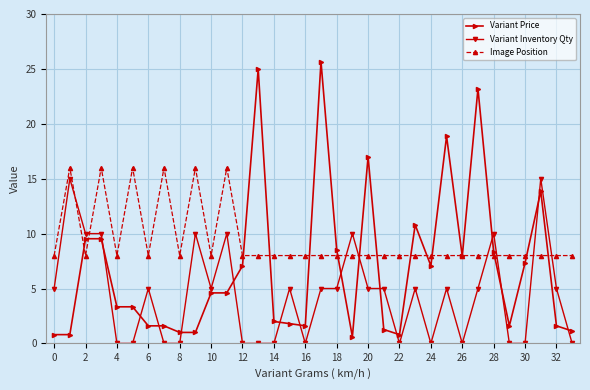

Which series has the largest total across all categories?

Image Position